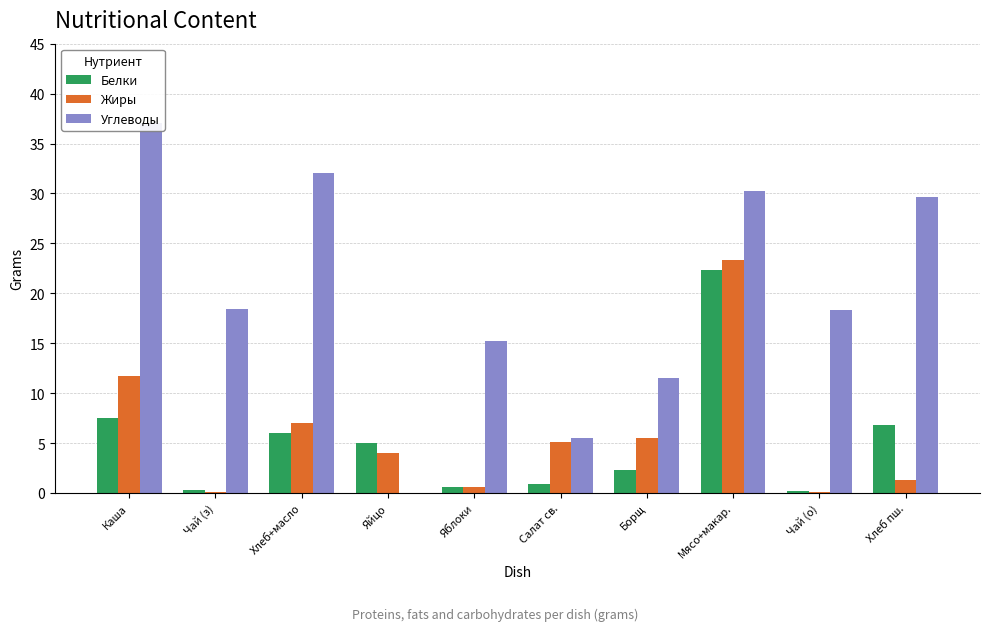

True or false: Жиры has a value of 0.1 at Чай (з).

True